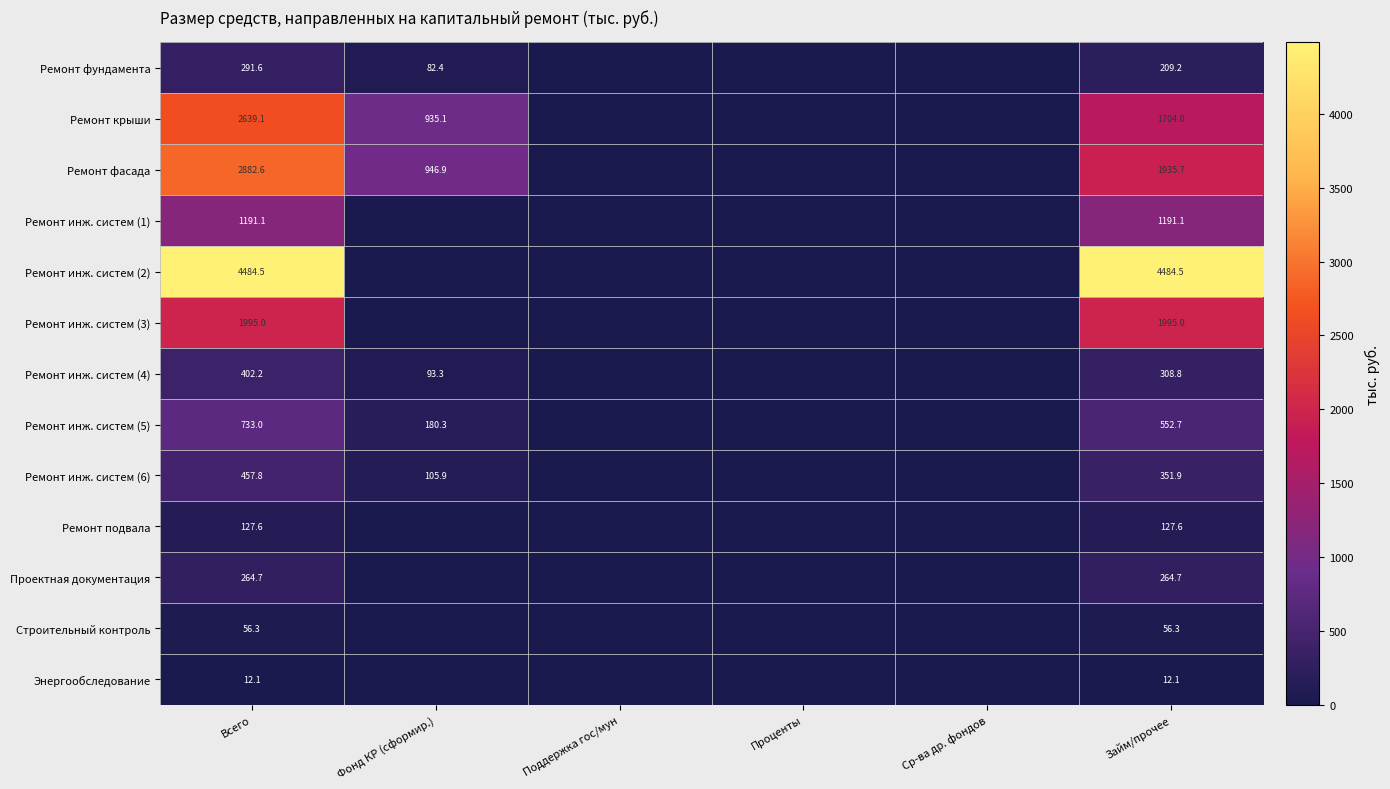

The value of Ремонт инж. систем (5) at Займ/прочее is 552.7. True or false?

True